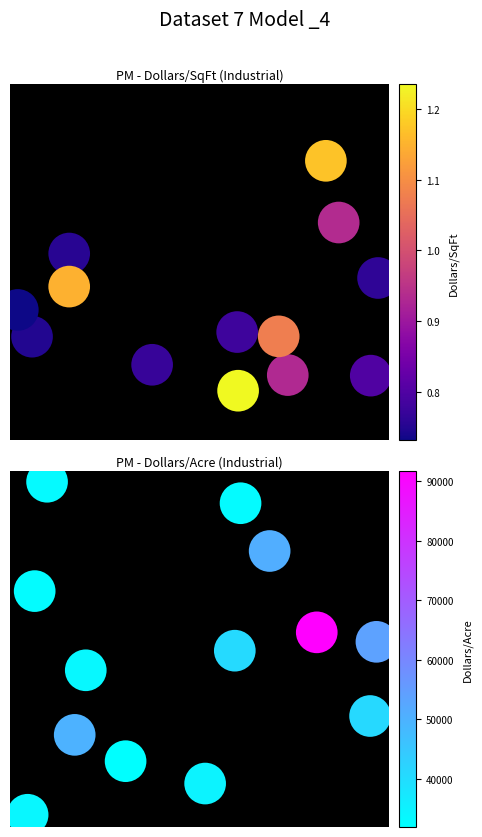

List the series in order of their peak value, lowest first.

Dollars/SqFt, Dollars/Acre